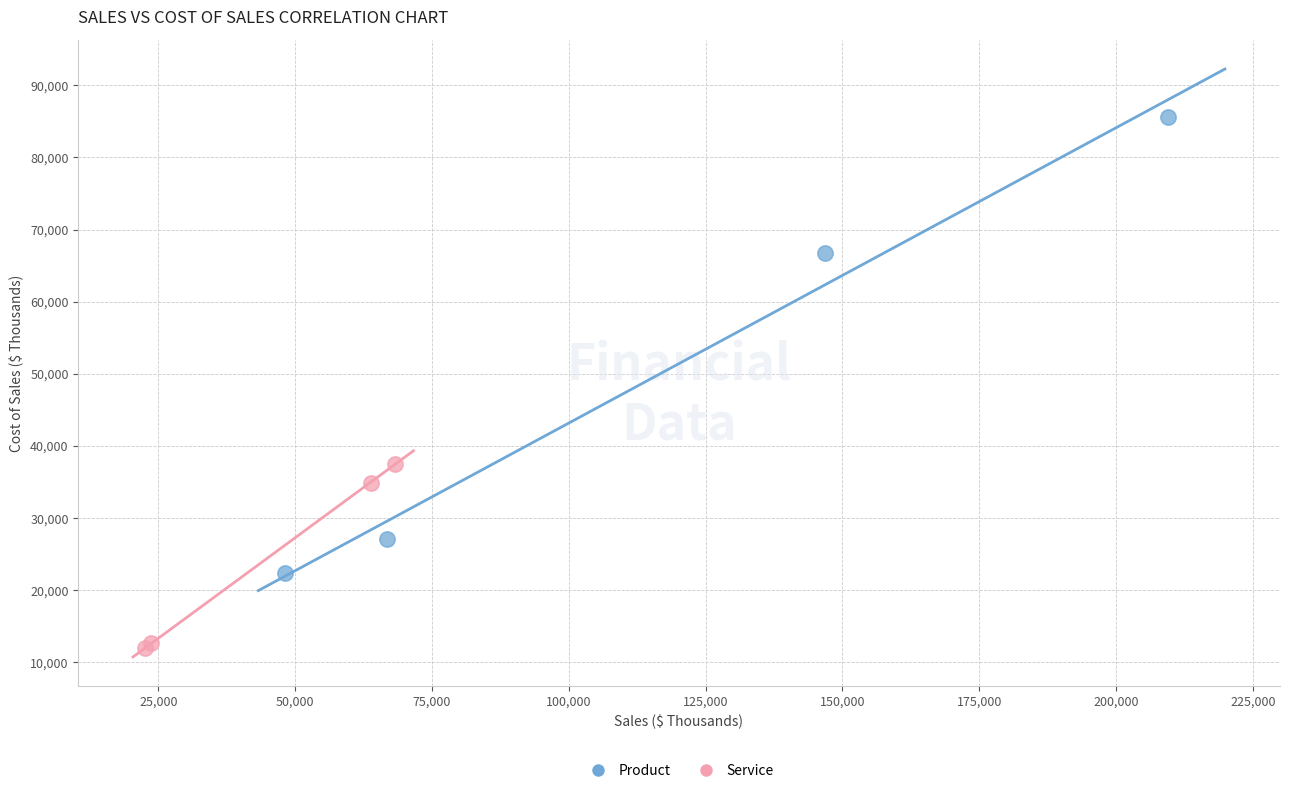

Which series reaches the maximum Y coordinate?

Product